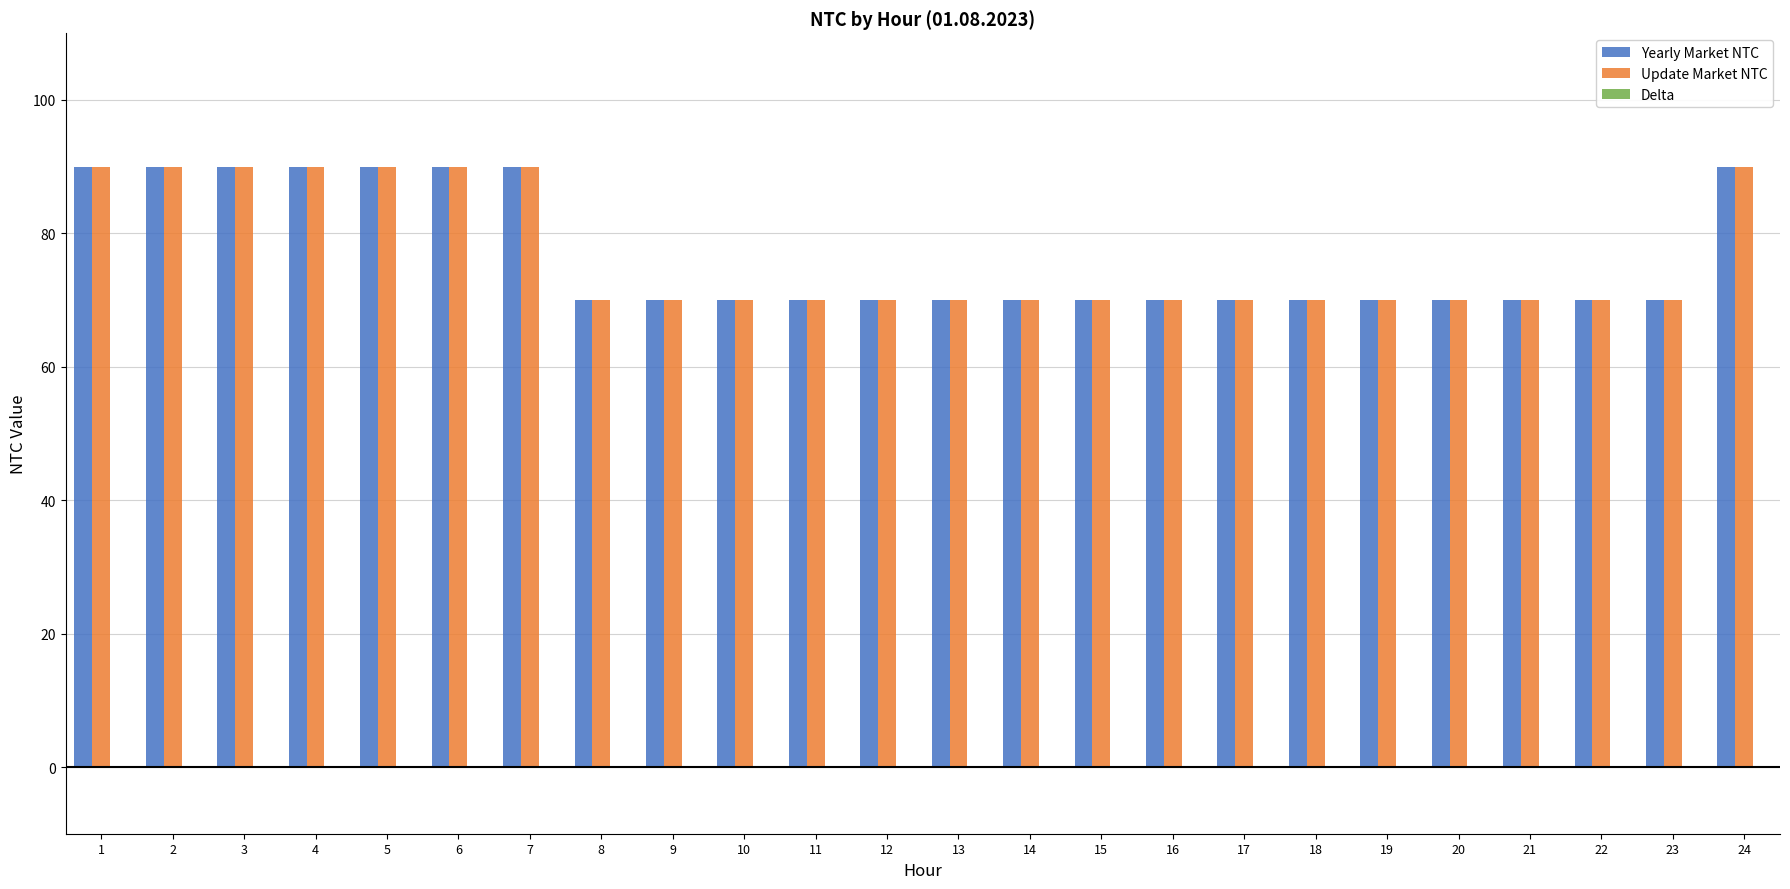

Are the bars grouped side by side (vs. stacked)?

Yes